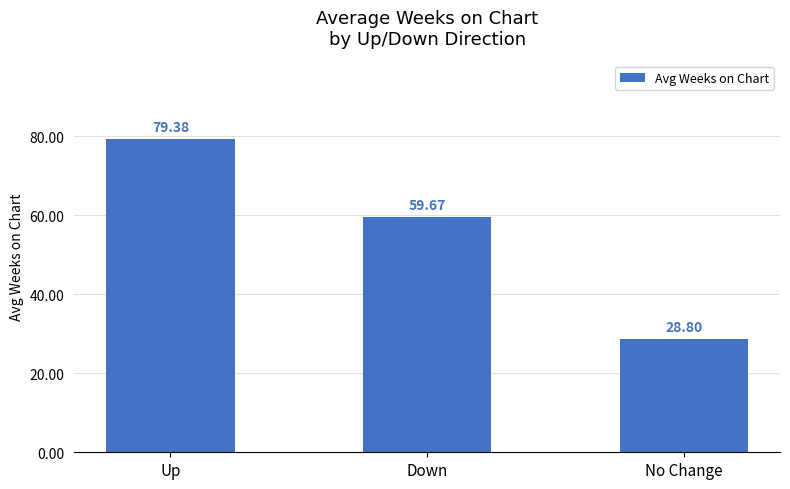

What is the difference between the second highest and minimum values?

30.9